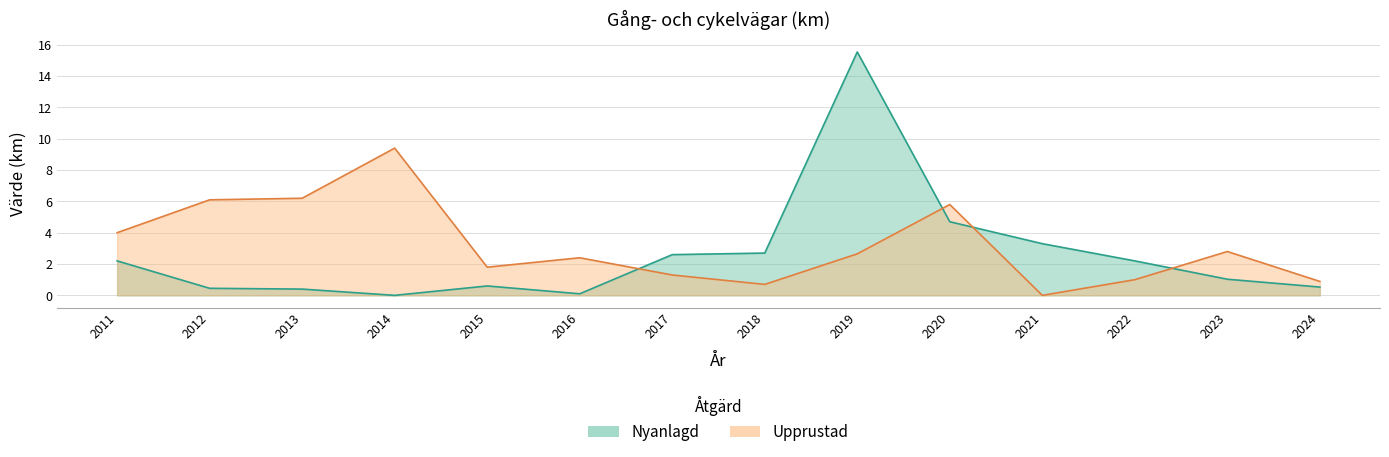

Does the chart have visible grid lines?

Yes